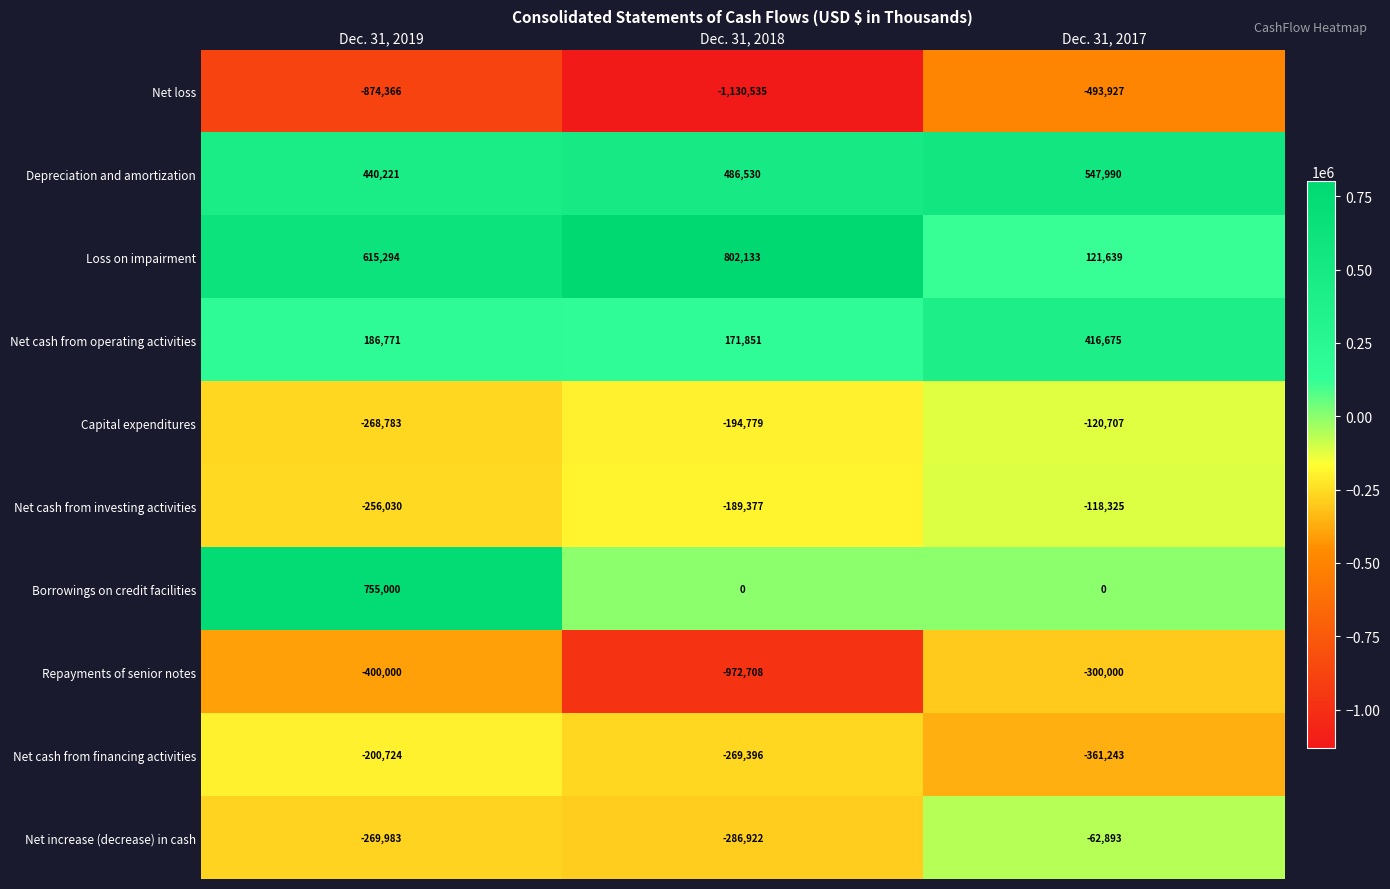

At how many categories does at least one series exceed 91664?

3